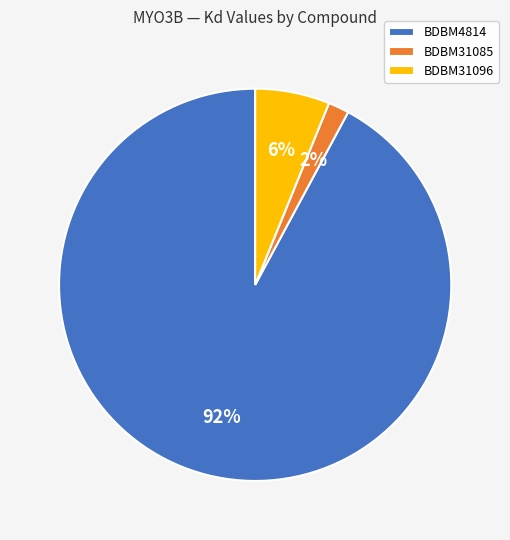

Does BDBM4814 account for over 50% of the chart?

Yes